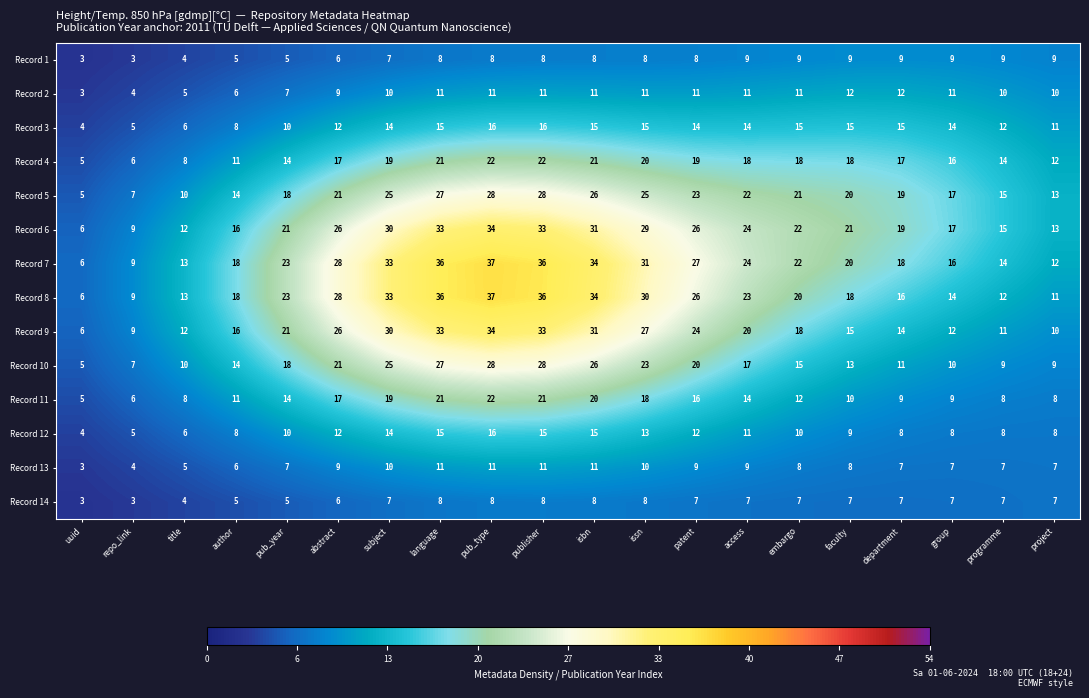

At which label does Record 6 reach its minimum?

uuid